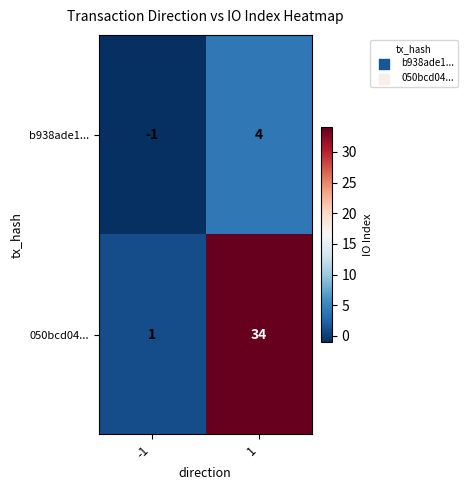

Is it true that b938ade1... equals -1 at -1?

True